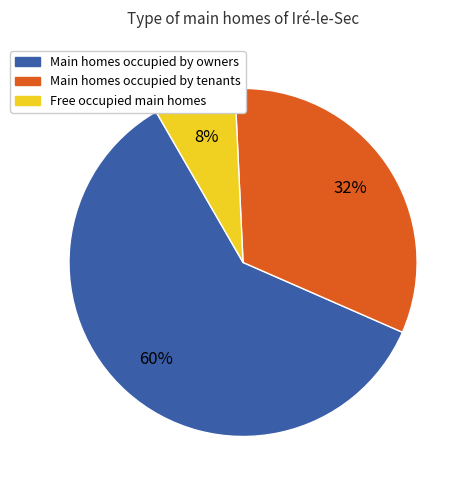

To the nearest percent, what is the average slice percentage?

33%